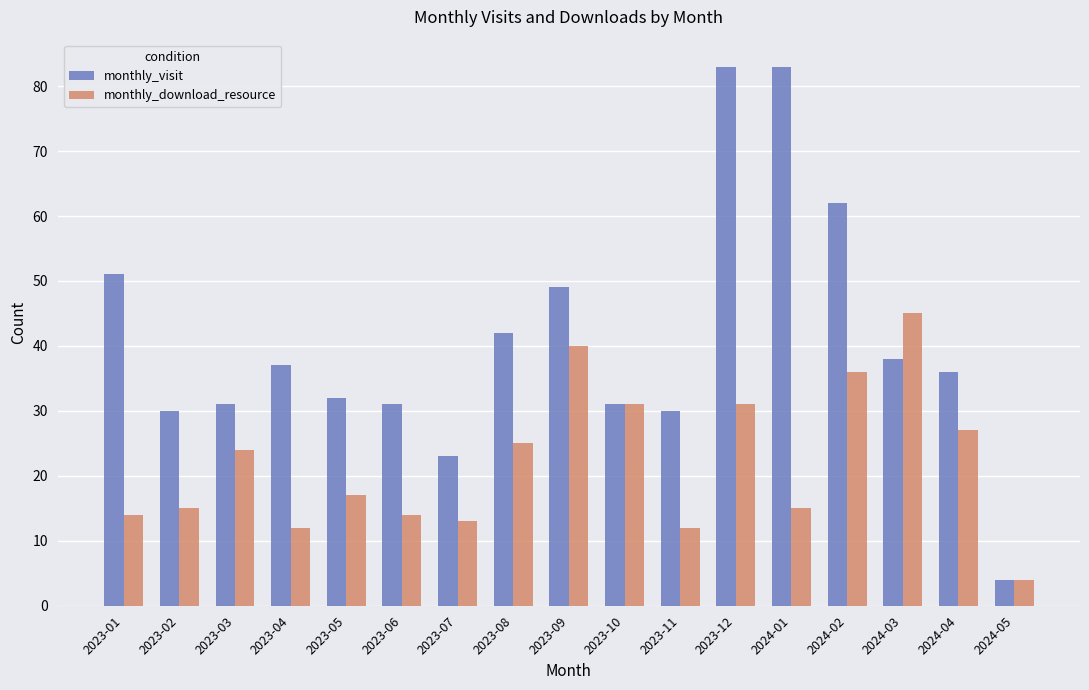

What is the maximum value for monthly_download_resource?

45